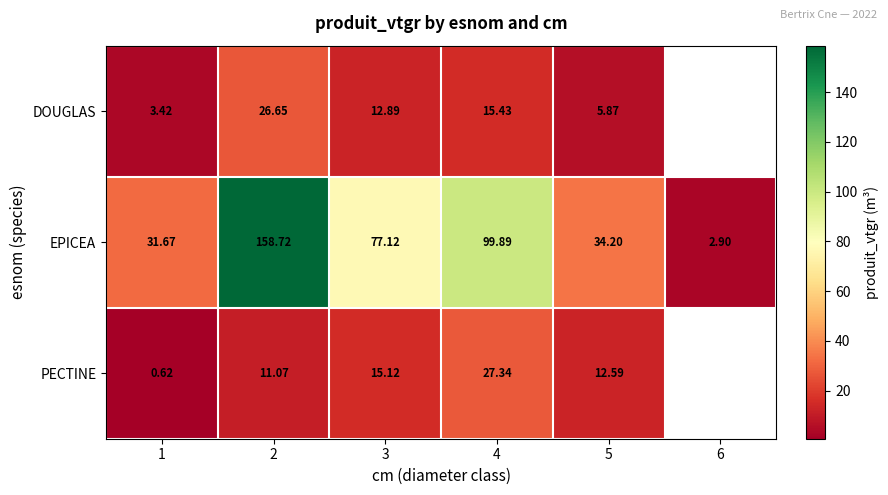

Is the value of PECTINE at 3 greater than the value of DOUGLAS at 1?

Yes